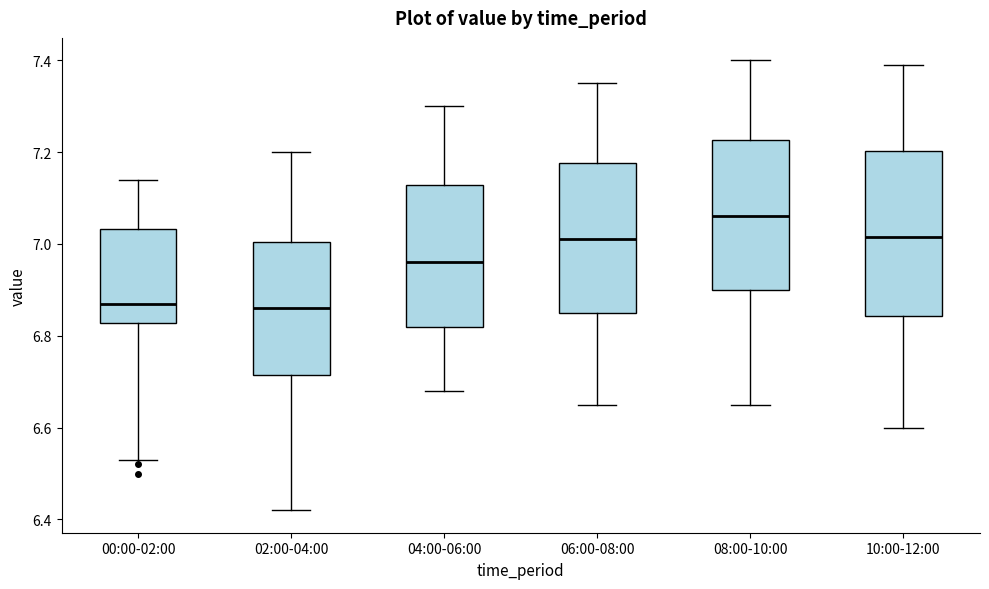

Reading left to right, transcribe this box plot: for each box, give where its median line is, the range the box spans, and where its two whiskers end, as read against the y-axis. The values are not printed on the chart, so give them approximately, as read against the axis.

00:00-02:00: median 6.88, box 6.82 to 7.04, whiskers 6.54 to 7.14
02:00-04:00: median 6.86, box 6.72 to 7.00, whiskers 6.42 to 7.20
04:00-06:00: median 6.96, box 6.82 to 7.12, whiskers 6.68 to 7.30
06:00-08:00: median 7.02, box 6.86 to 7.18, whiskers 6.66 to 7.36
08:00-10:00: median 7.06, box 6.90 to 7.22, whiskers 6.66 to 7.40
10:00-12:00: median 7.02, box 6.84 to 7.20, whiskers 6.60 to 7.40